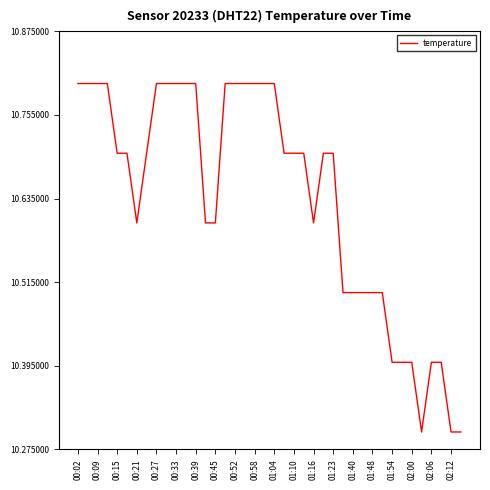

Is this an area chart (filled region under the line)?

No